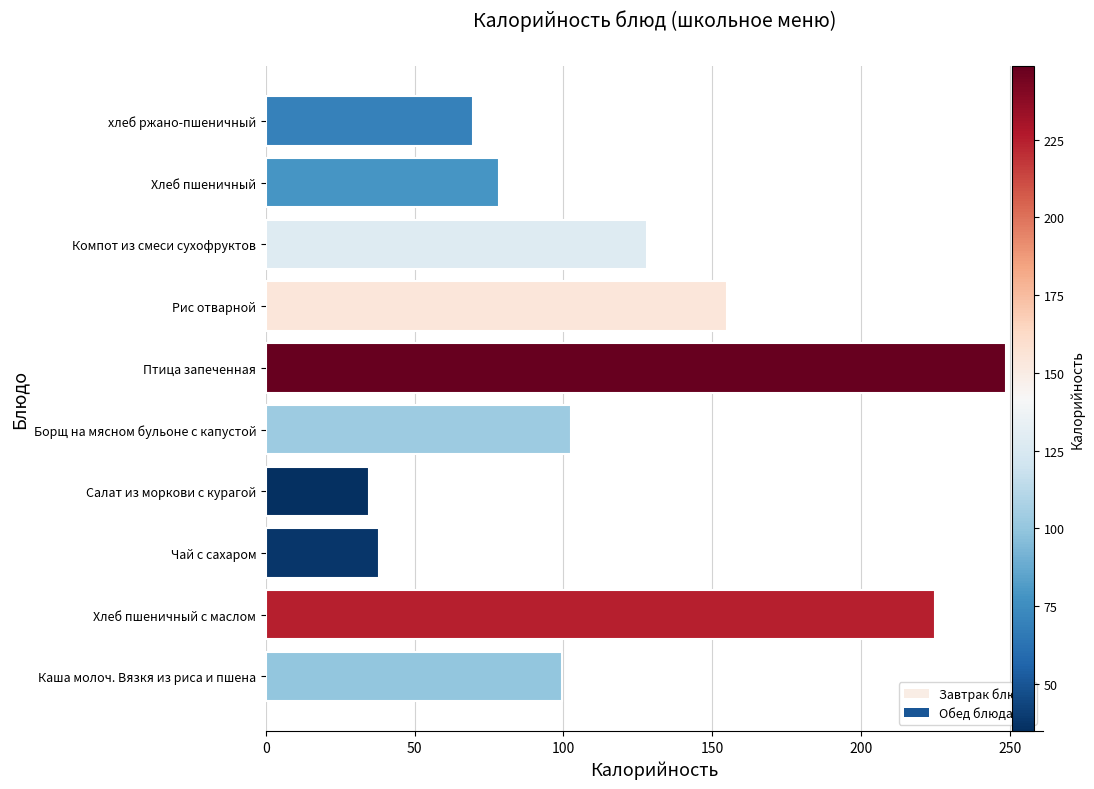

Reading bottom to top, list all the values displayed in this chart.

99.6	225.0	38.0	34.7	102.5	248.6	155.0	128.0	78.5	69.6